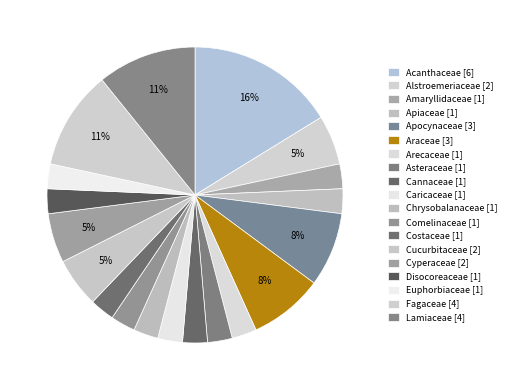

What percentage is the Cucurbitaceae slice, to the nearest percent?

5%